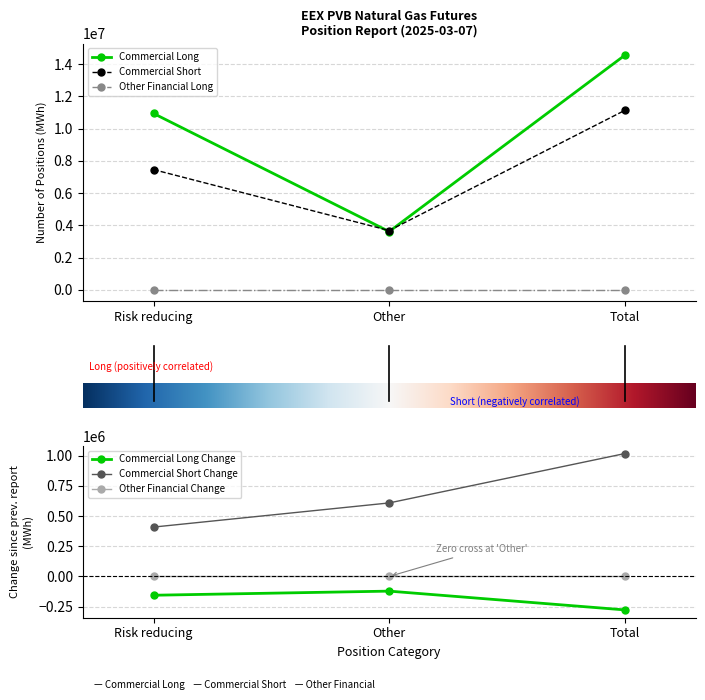

Which series has the largest total across all categories?

Commercial Long